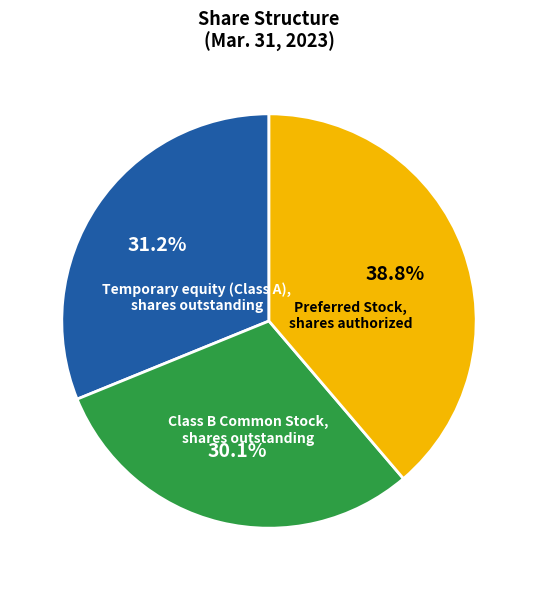

The Temporary equity (Class A), shares outstanding slice represents 42% of the pie. True or false?

False